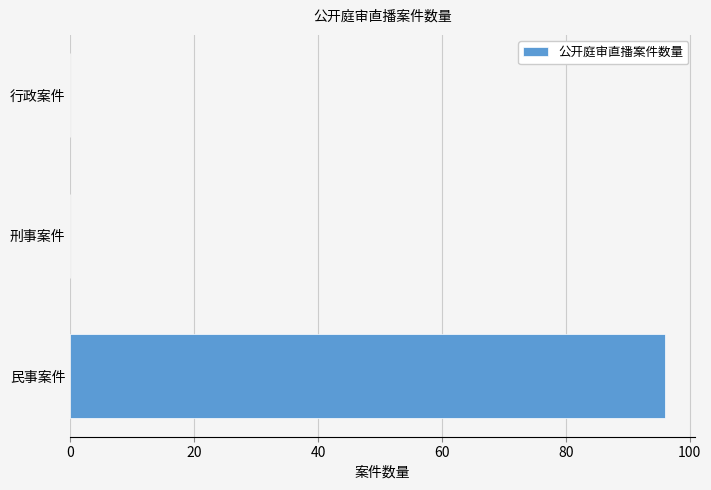

Which label corresponds to the largest value in the chart?

民事案件